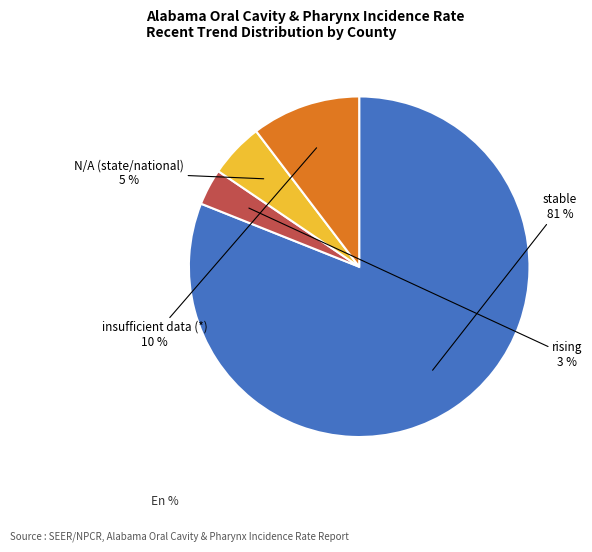

To the nearest percent, what is the average slice percentage?

25%